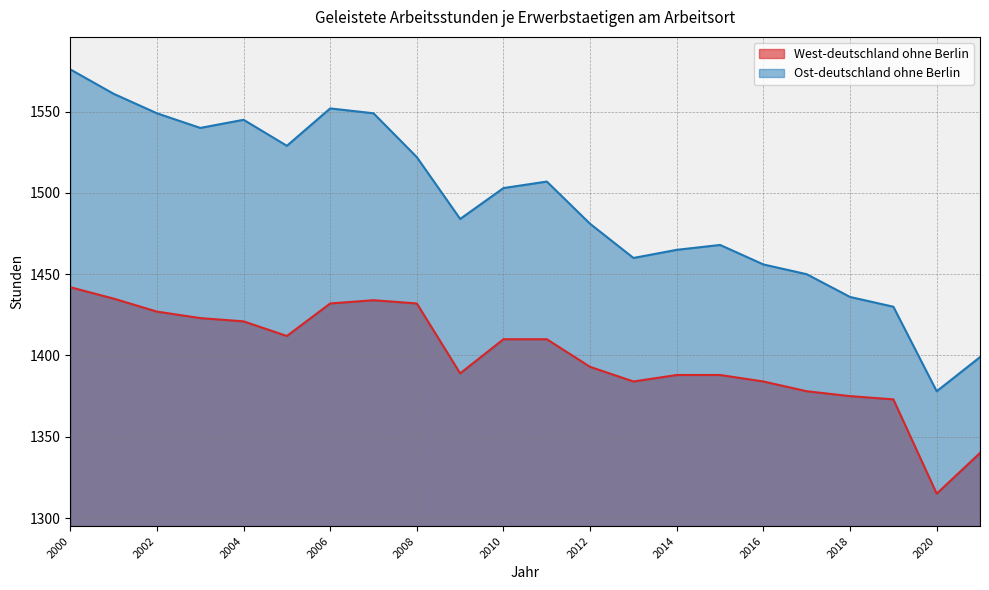

Reading left to right, what are all the values shown in this chart?

West-deutschland ohne Berlin: 1442	1435	1427	1423	1421	1412	1432	1434	1432	1389	1410	1410	1393	1384	1388	1388	1384	1378	1375	1373	1315	1340
Ost-deutschland ohne Berlin: 1576	1561	1549	1540	1545	1529	1552	1549	1522	1484	1503	1507	1481	1460	1465	1468	1456	1450	1436	1430	1378	1399